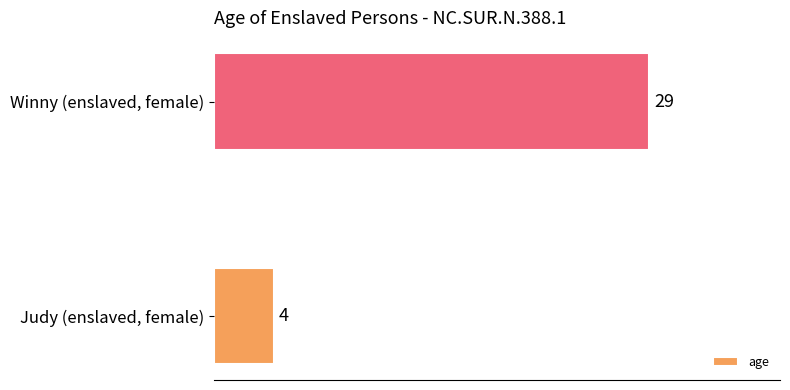

What is the maximum value shown in the chart?

29